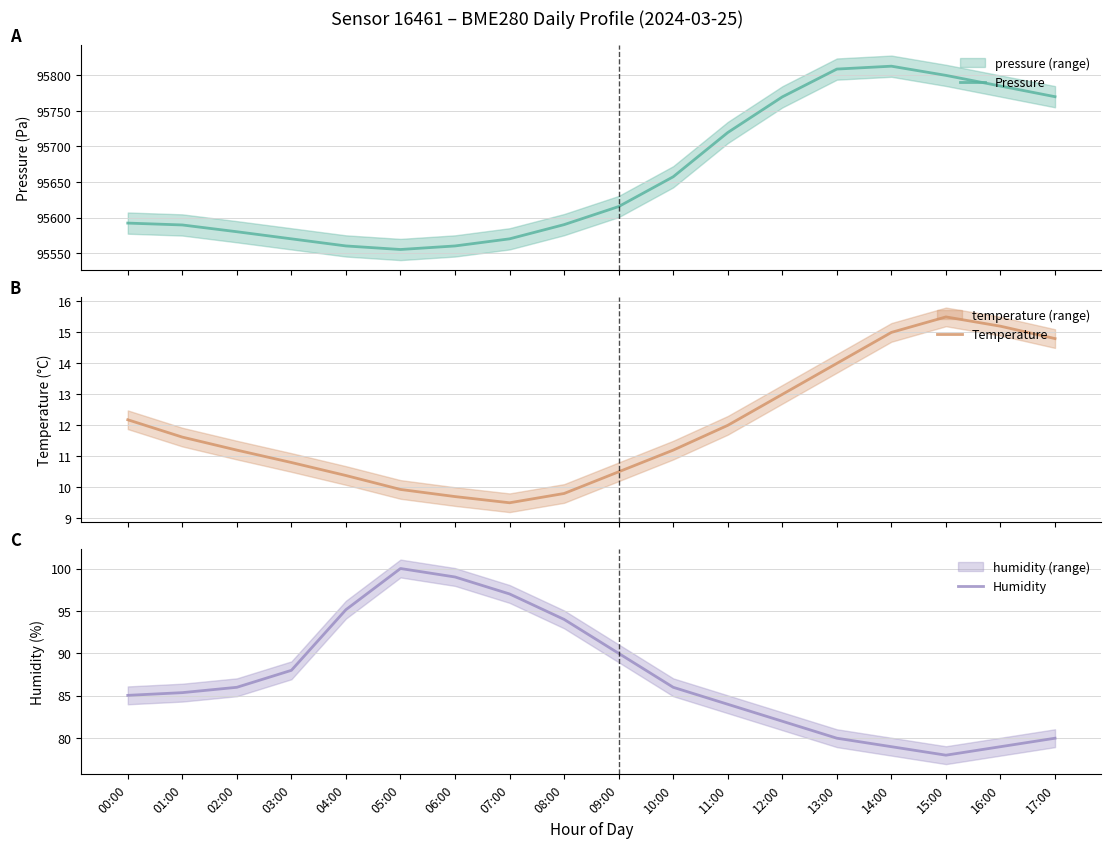

Which series has the widest spread of values?

Pressure